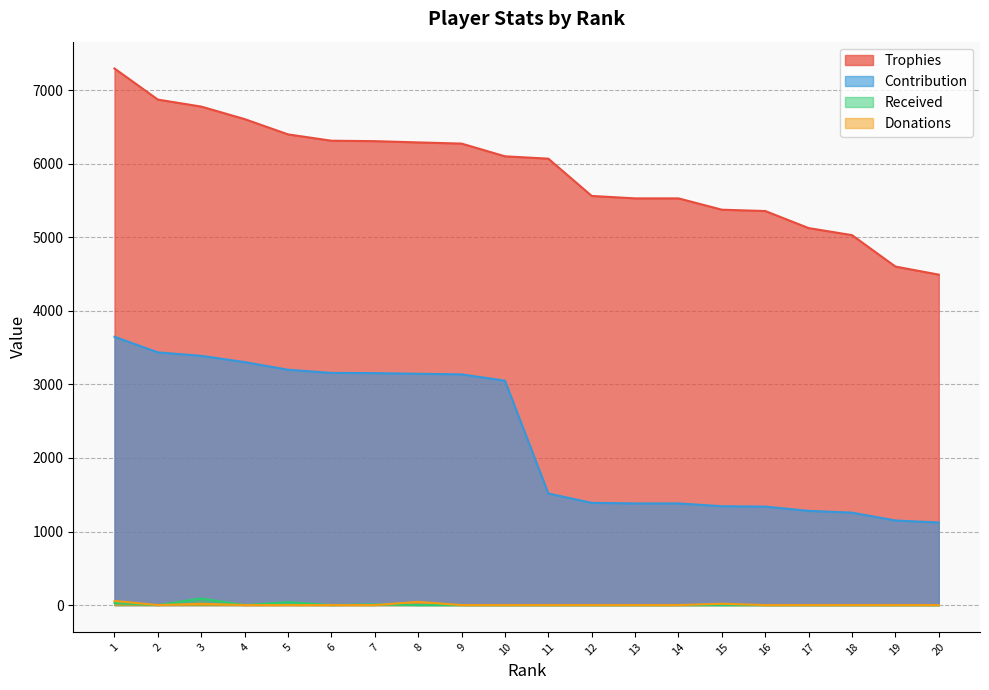

What is the difference between the maximum and second lowest values in the Trophies series?

2693